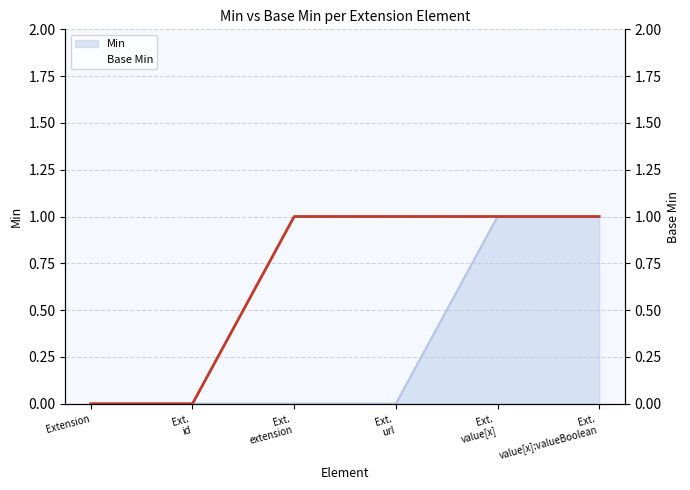

What is the label of the 4th point from the right?

Ext.
extension